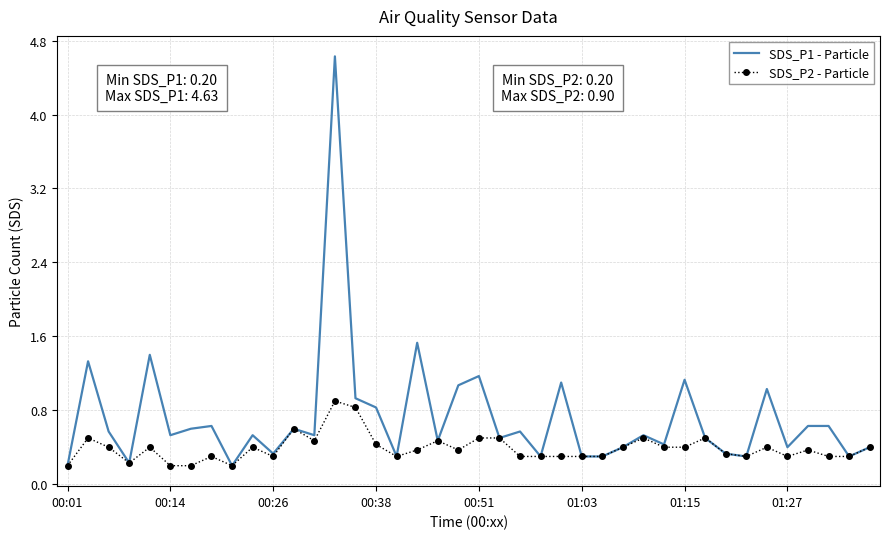

Which series has the largest total across all categories?

SDS_P1 - Particle